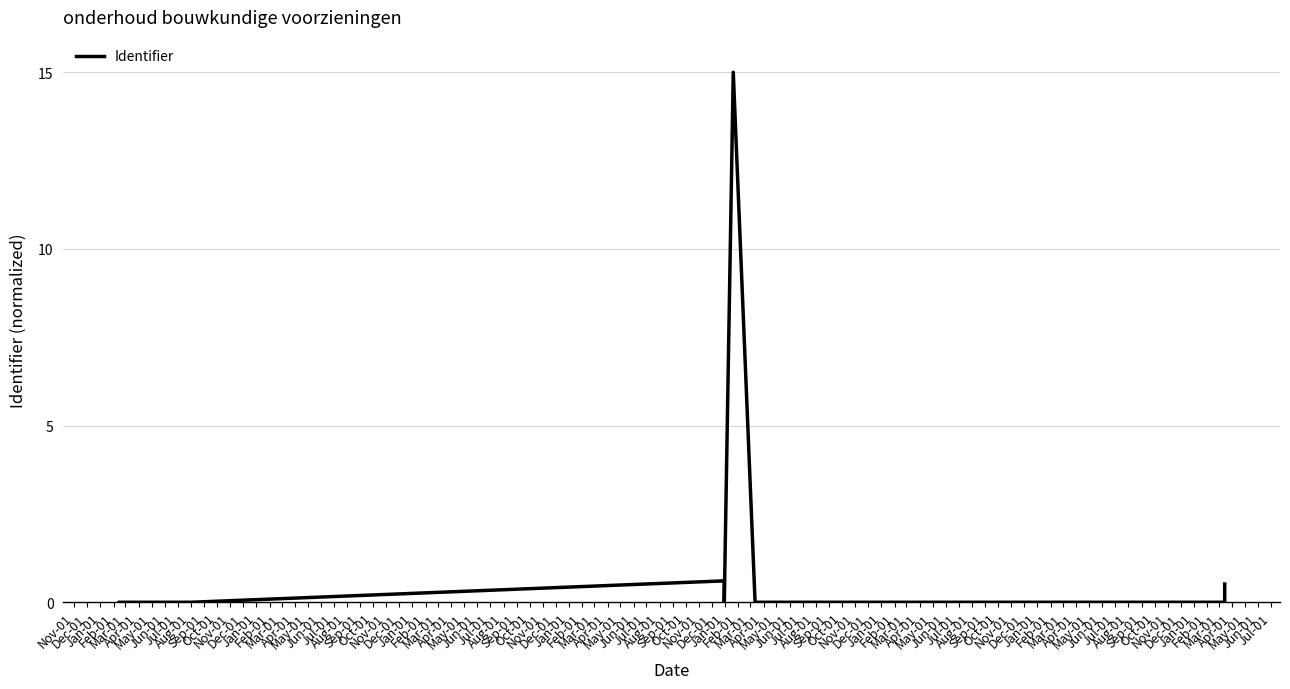

Where is the data nearest to the value 7?

Mar-01